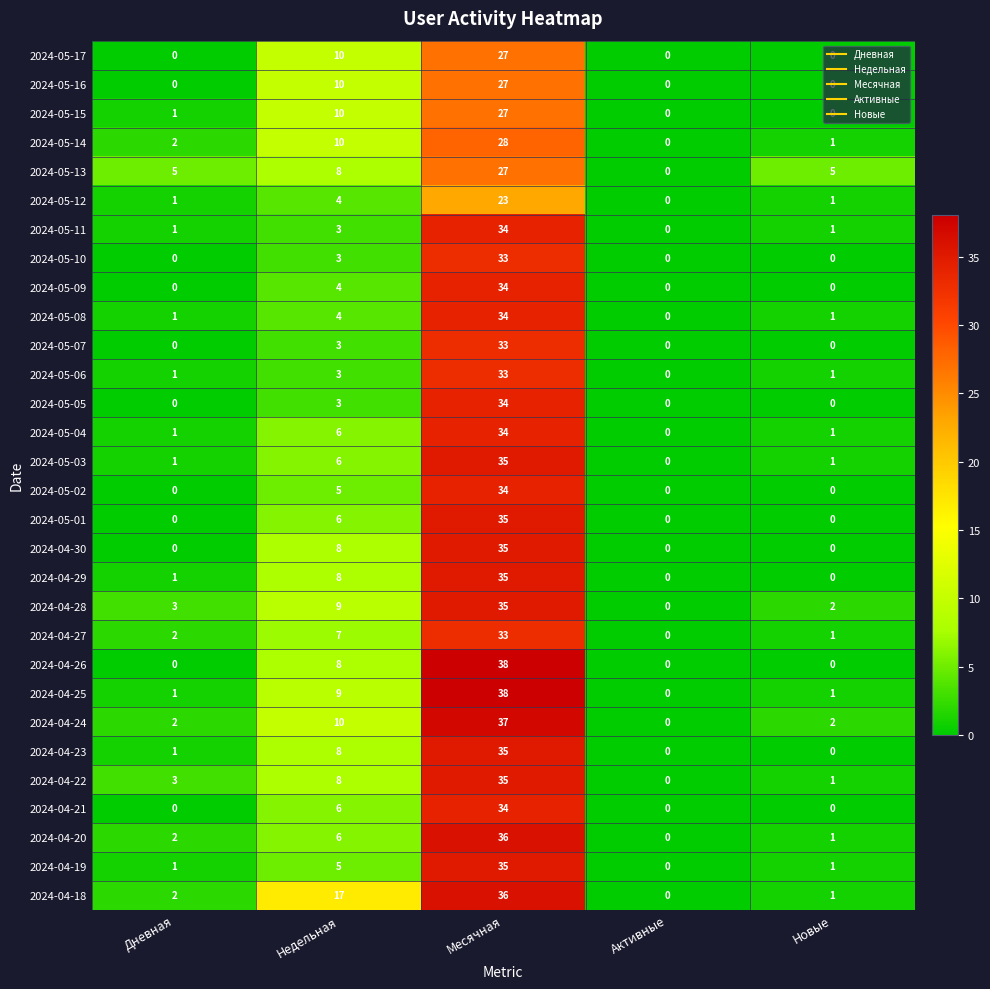

Is it true that 2024-05-17 equals 27 at Месячная?

True